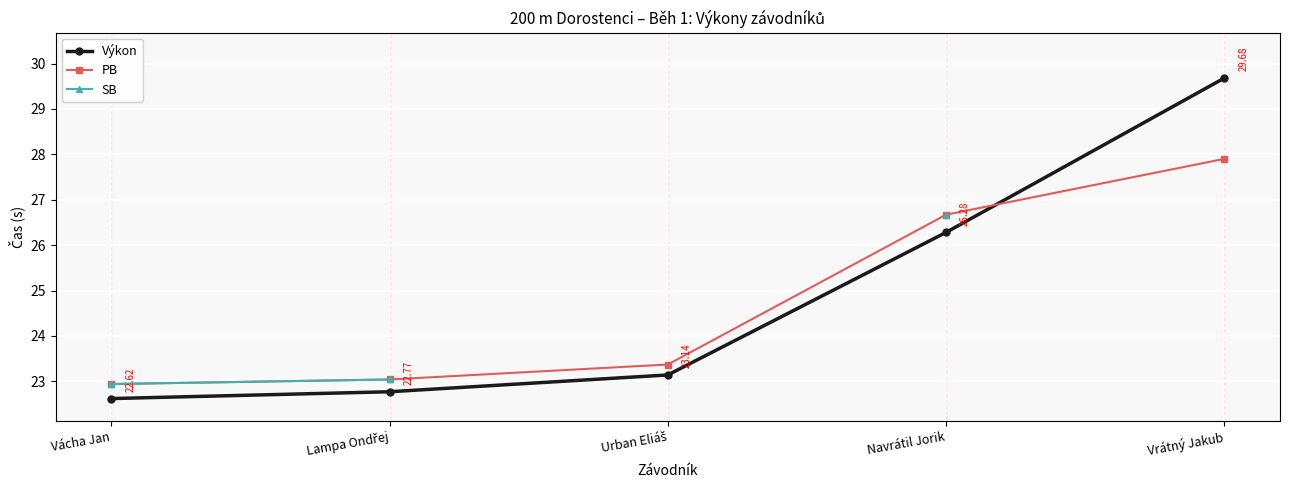

What is the difference between the highest and lowest values at Urban Eliáš?

0.2